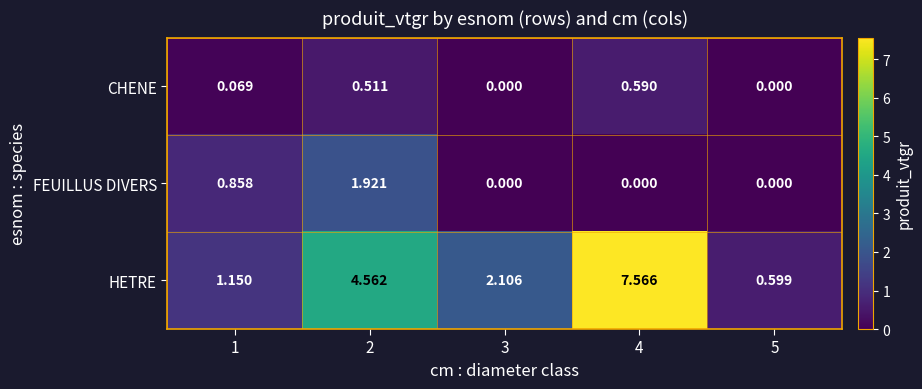

Which series has the largest total across all categories?

HETRE